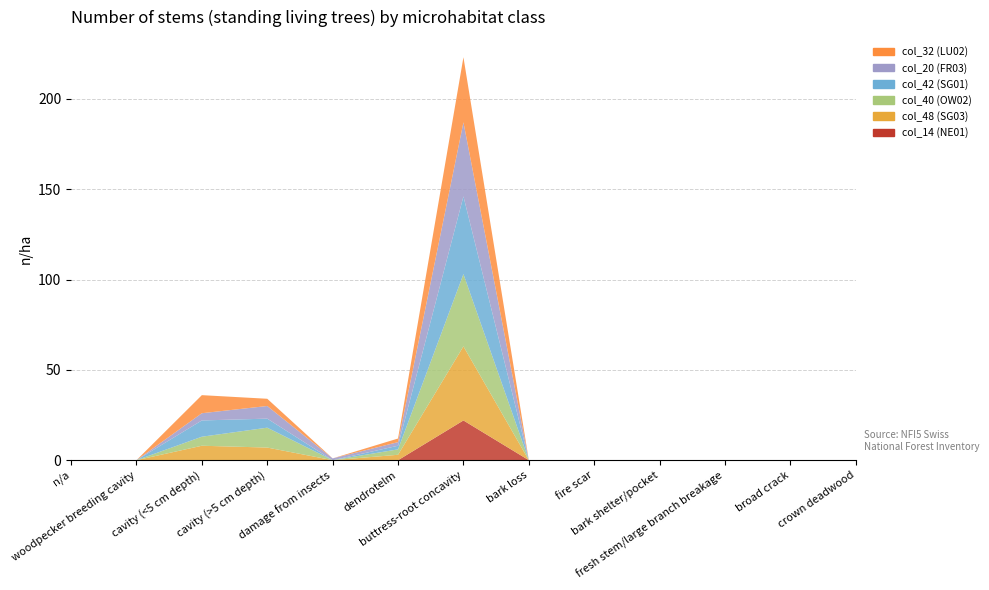

Reading left to right, list all the values displayed in this chart.

col_14 (NE01): n/a=0	woodpecker breeding cavity=0	cavity (<5 cm depth)=0	cavity (>5 cm depth)=0	damage from insects=0	dendrotelm=0	buttress-root concavity=22	bark loss=0	fire scar=0	bark shelter/pocket=0	fresh stem/large branch breakage=0	broad crack=0	crown deadwood=0
col_48 (SG03): n/a=0	woodpecker breeding cavity=0	cavity (<5 cm depth)=8	cavity (>5 cm depth)=7	damage from insects=0	dendrotelm=3	buttress-root concavity=41	bark loss=0	fire scar=0	bark shelter/pocket=0	fresh stem/large branch breakage=0	broad crack=0	crown deadwood=0
col_40 (OW02): n/a=0	woodpecker breeding cavity=0	cavity (<5 cm depth)=5	cavity (>5 cm depth)=11	damage from insects=0	dendrotelm=3	buttress-root concavity=40	bark loss=0	fire scar=0	bark shelter/pocket=0	fresh stem/large branch breakage=0	broad crack=0	crown deadwood=0
col_42 (SG01): n/a=0	woodpecker breeding cavity=0	cavity (<5 cm depth)=9	cavity (>5 cm depth)=5	damage from insects=0	dendrotelm=2	buttress-root concavity=43	bark loss=0	fire scar=0	bark shelter/pocket=0	fresh stem/large branch breakage=0	broad crack=0	crown deadwood=0
col_20 (FR03): n/a=0	woodpecker breeding cavity=0	cavity (<5 cm depth)=4	cavity (>5 cm depth)=7	damage from insects=1	dendrotelm=2	buttress-root concavity=41	bark loss=0	fire scar=0	bark shelter/pocket=0	fresh stem/large branch breakage=0	broad crack=0	crown deadwood=0
col_32 (LU02): n/a=0	woodpecker breeding cavity=0	cavity (<5 cm depth)=10	cavity (>5 cm depth)=4	damage from insects=0	dendrotelm=2	buttress-root concavity=36	bark loss=0	fire scar=0	bark shelter/pocket=0	fresh stem/large branch breakage=0	broad crack=0	crown deadwood=0